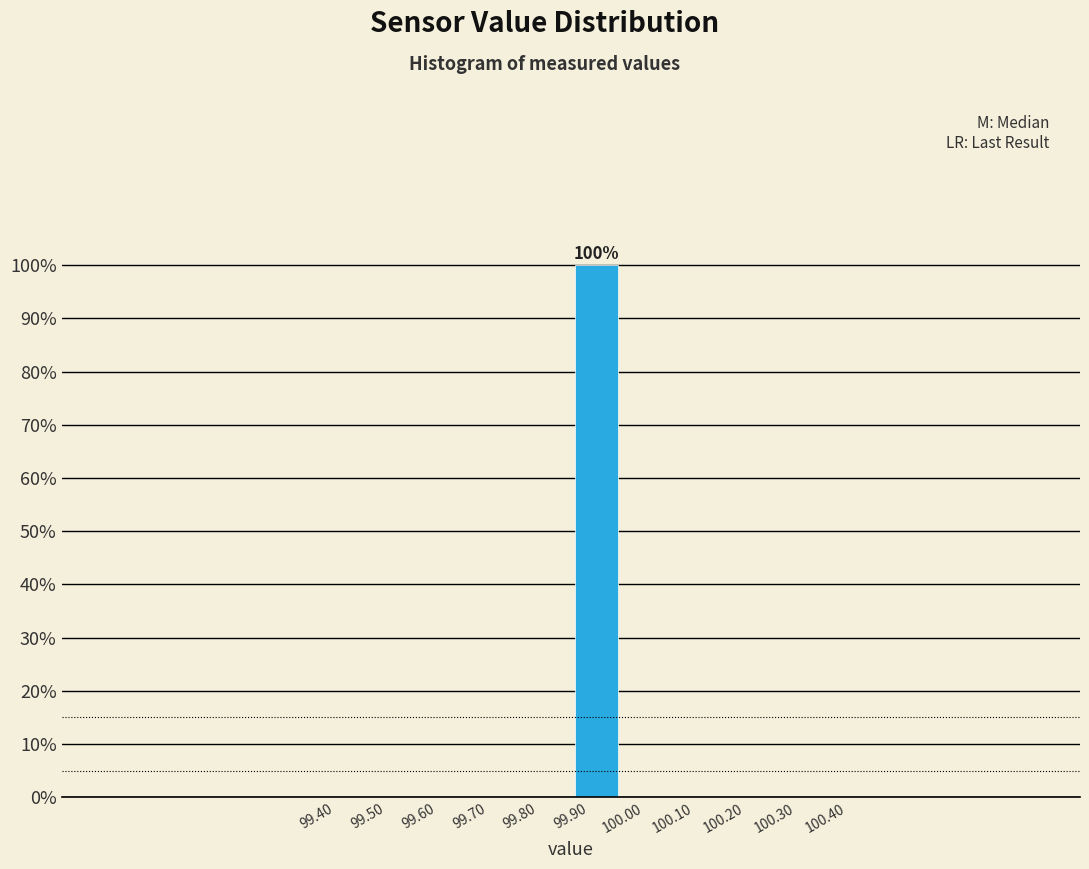

Which range on the x-axis has the tallest bar?

99.90 to 100.00